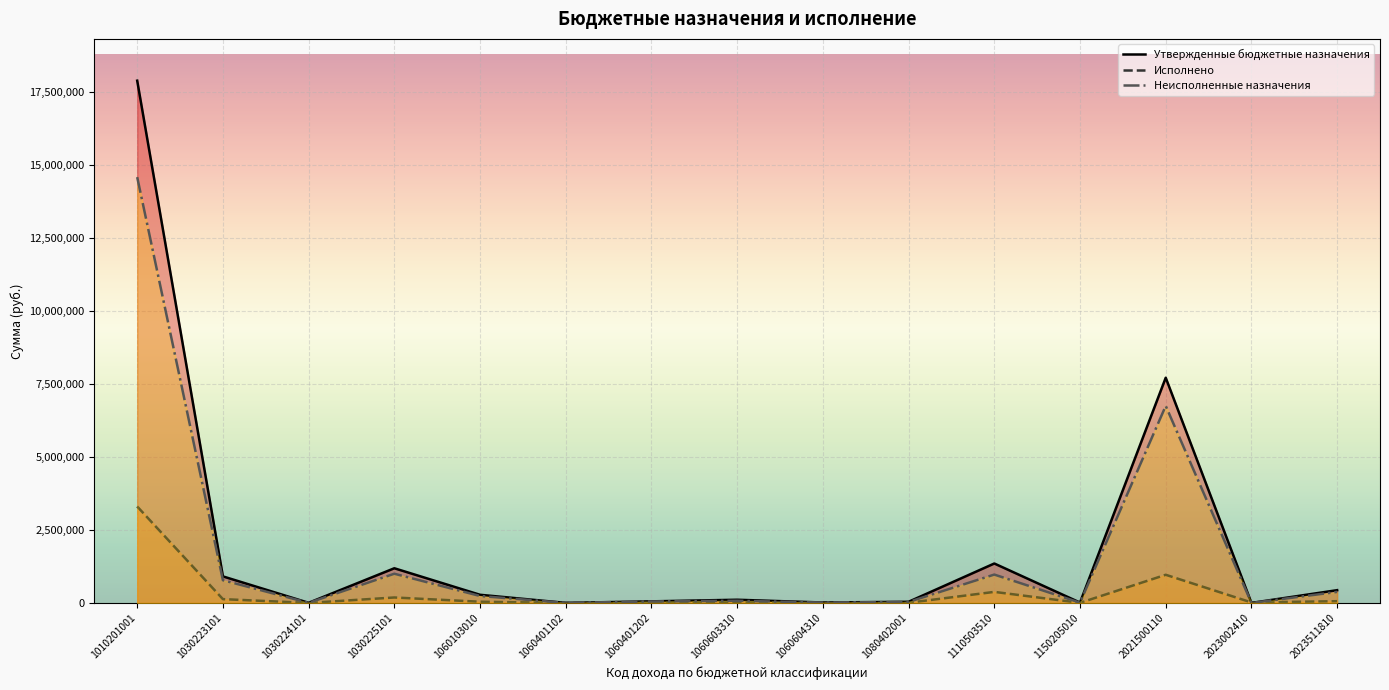

What is the difference between the second highest and minimum values in the Исполнено series?

964679.9